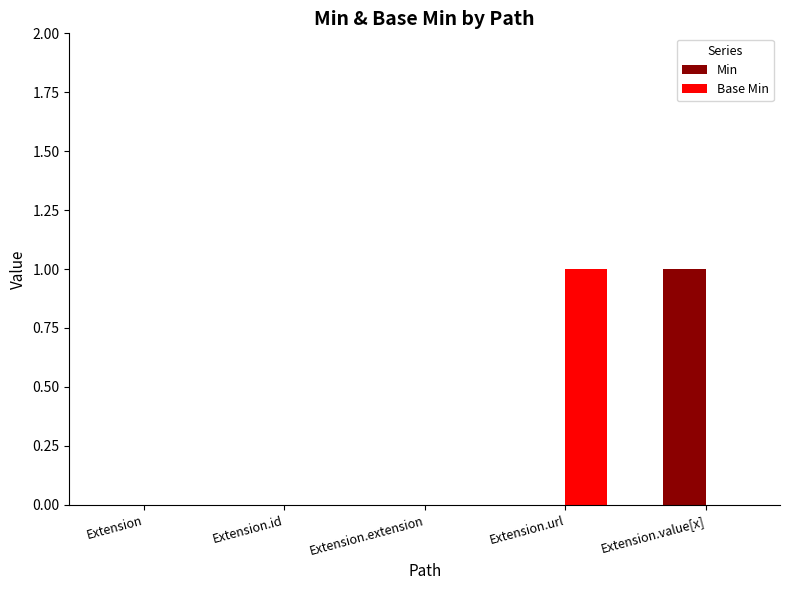

How many data points does each series have?

5